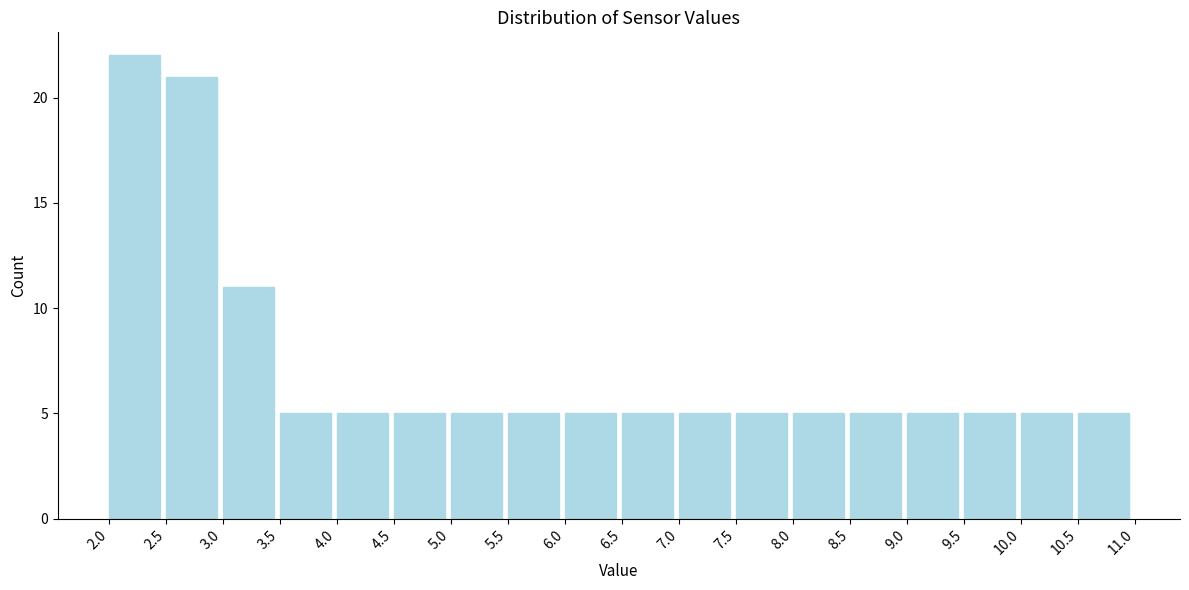

Reading left to right, transcribe all the data shown in this chart.

22	21	11	5	5	5	5	5	5	5	5	5	5	5	5	5	5	5